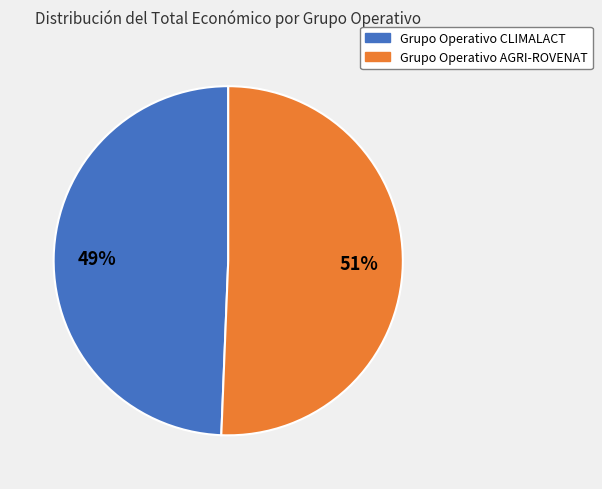

Approximately how many times larger is the value at Grupo Operativo AGRI-ROVENAT compared to Grupo Operativo CLIMALACT?

1.0